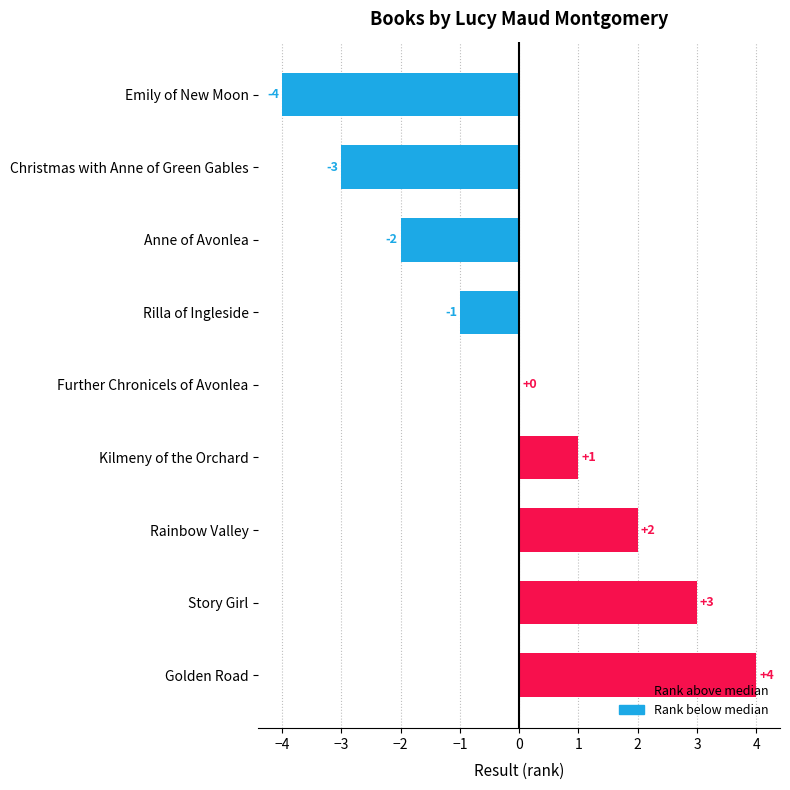

What is the change in value from Further Chronicels of Avonlea to Story Girl?

+3